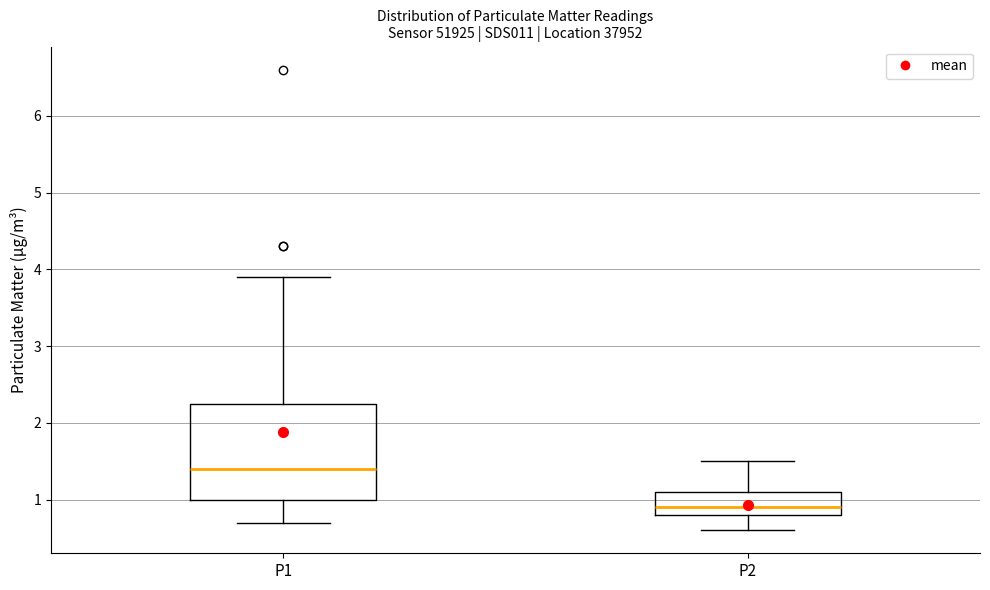

Which box's median line is the highest?

P1